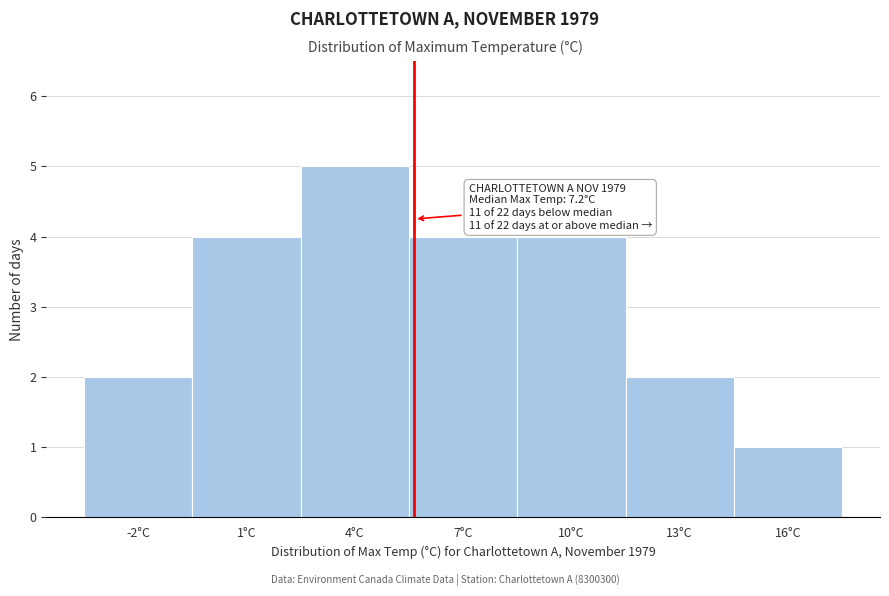

Reading right to left, extract all data points from this chart.

16°C=1	13°C=2	10°C=4	7°C=4	4°C=5	1°C=4	-2°C=2